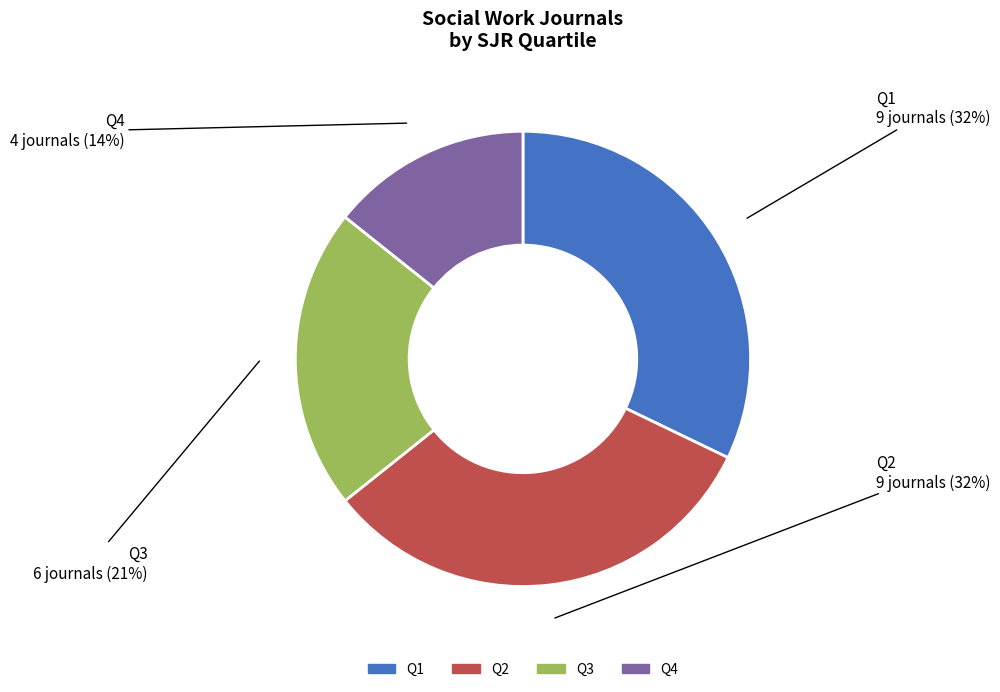

Which category has the smallest portion of the pie?

Q4